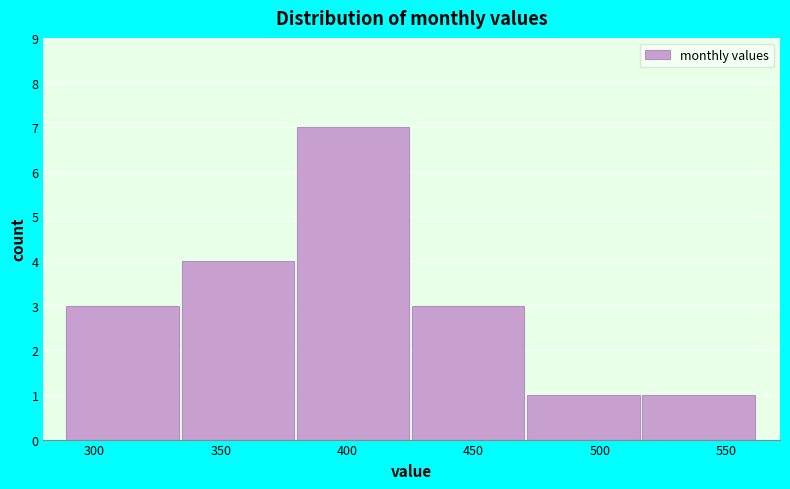

How tall is the bar that spans 425.5 to 471.0 on the x-axis? Neither the bar edges nor the heights are printed on the chart, so give them approximately, as read against the axes.

3